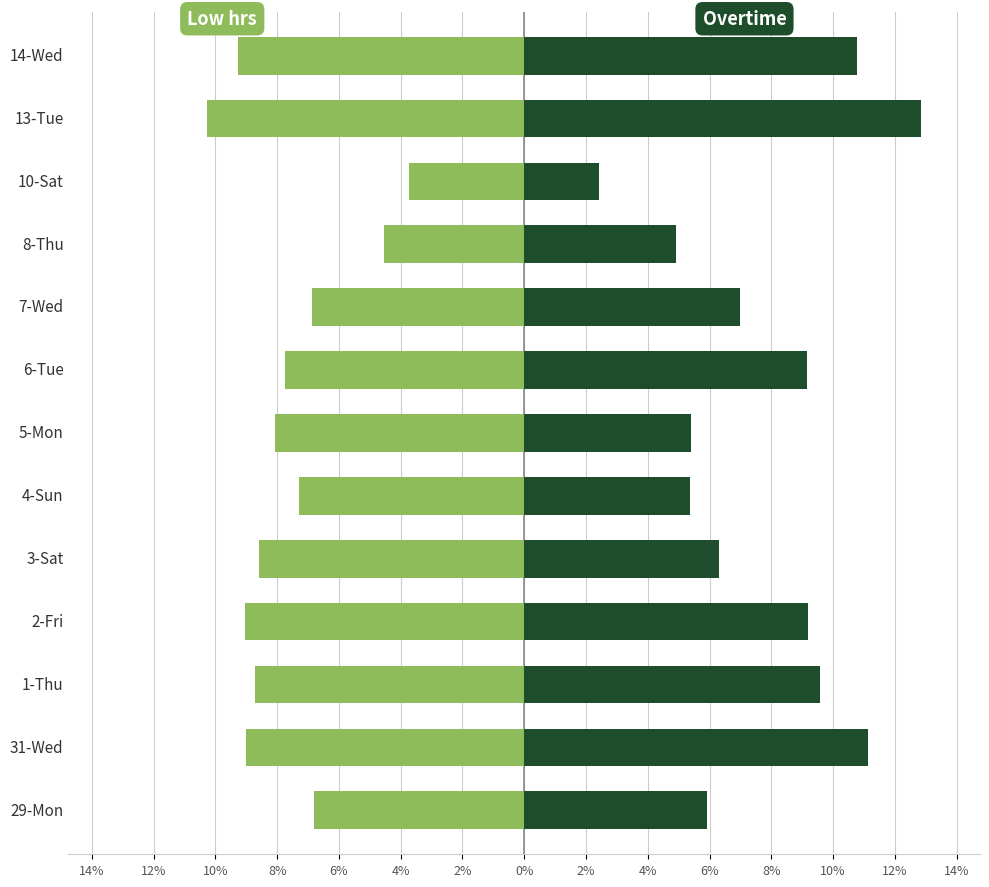

Are the bars grouped side by side (vs. stacked)?

Yes